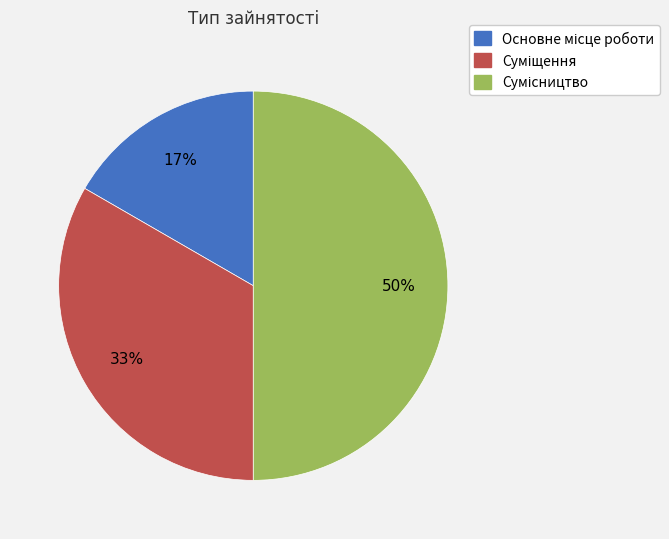

To the nearest percent, what is the average slice percentage?

33%